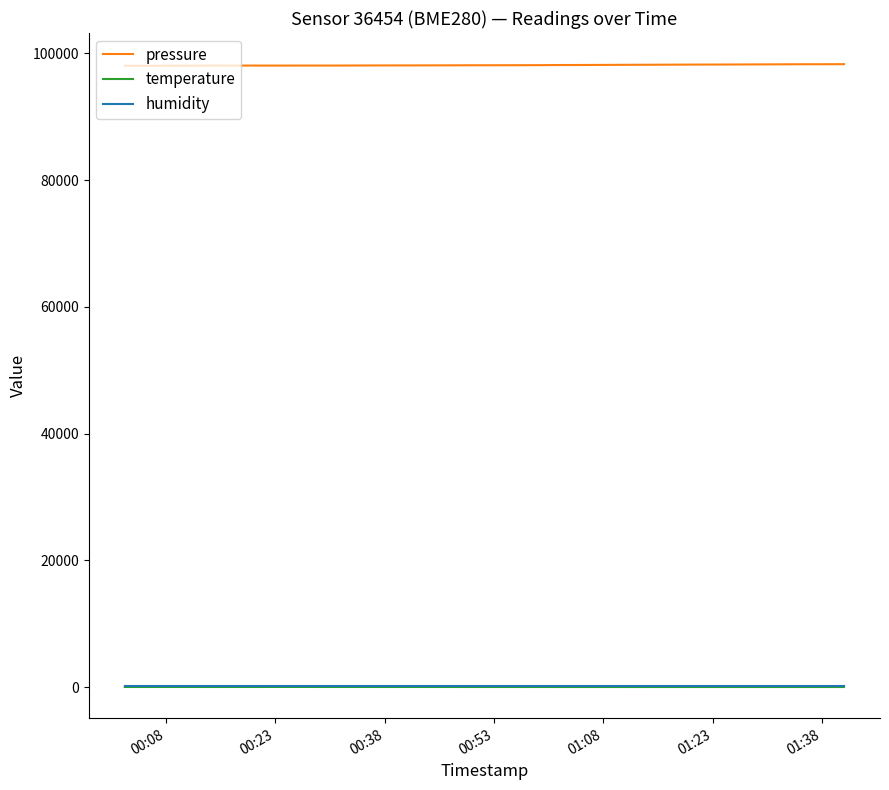

Which series has the largest total across all categories?

pressure